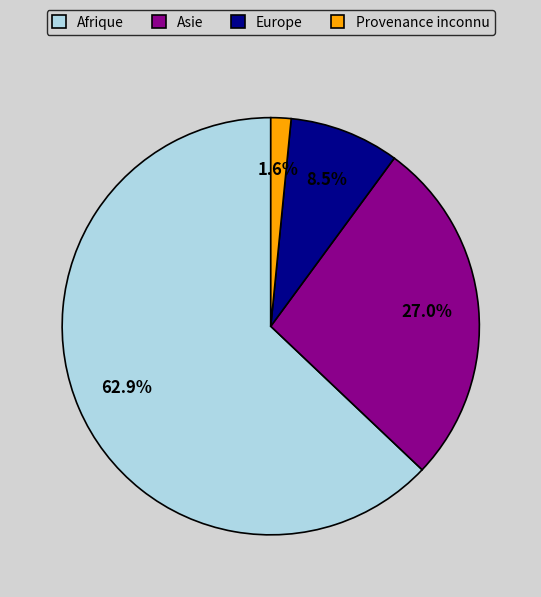

Rank the categories by value from highest to lowest.

Afrique, Asie, Europe, Provenance inconnu